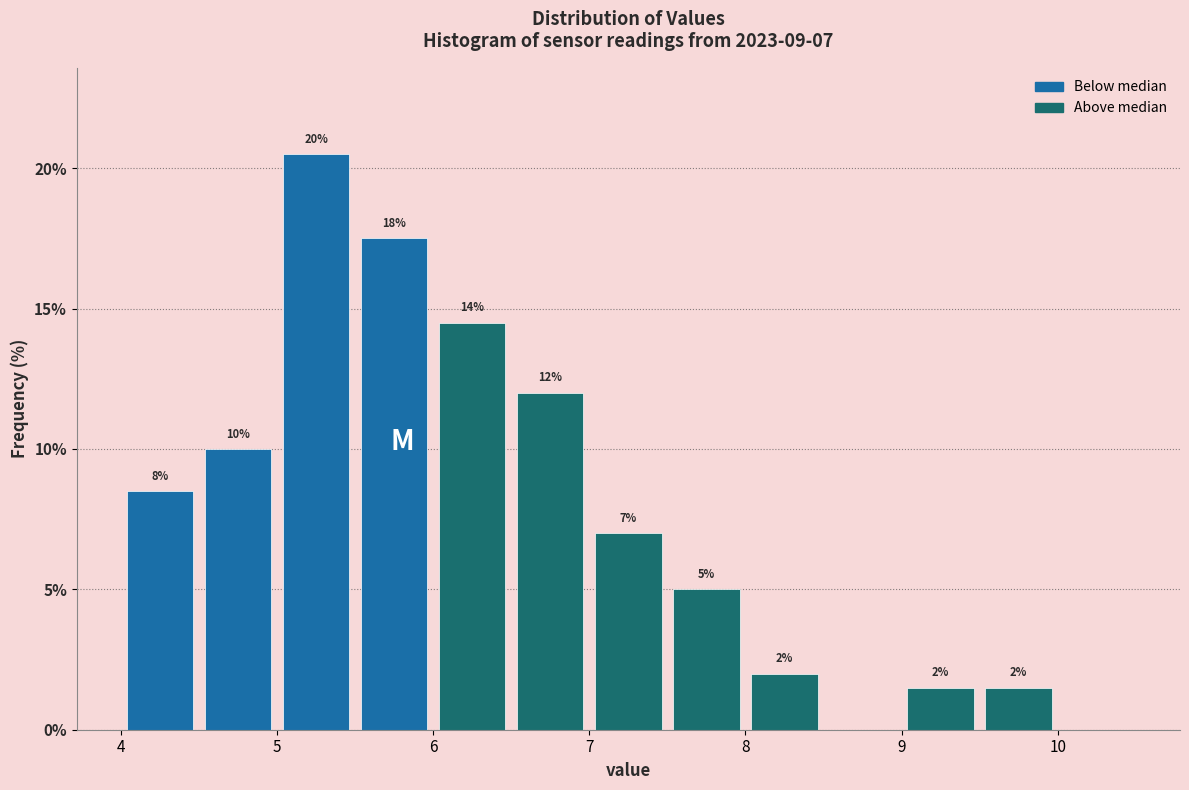

Which range on the x-axis has the tallest bar?

5.0 to 5.5